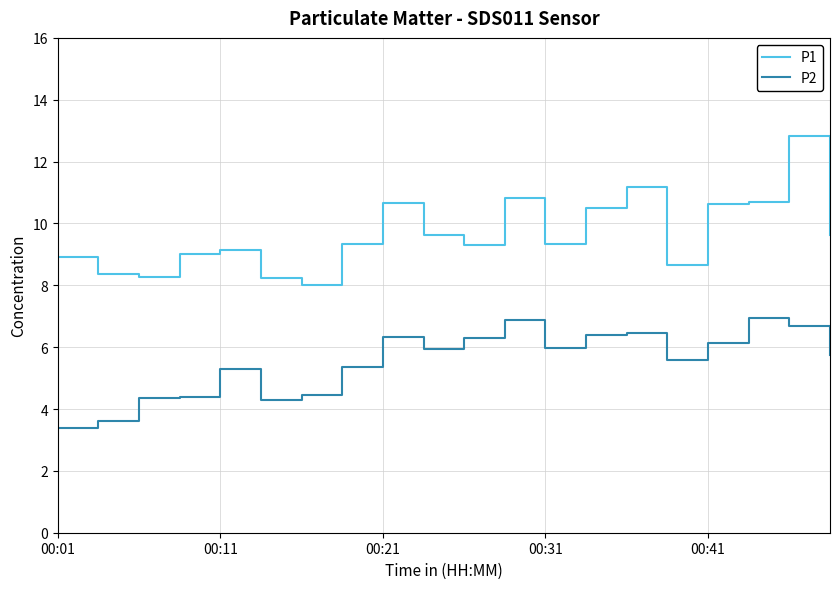

What is the minimum value for P2?

3.4